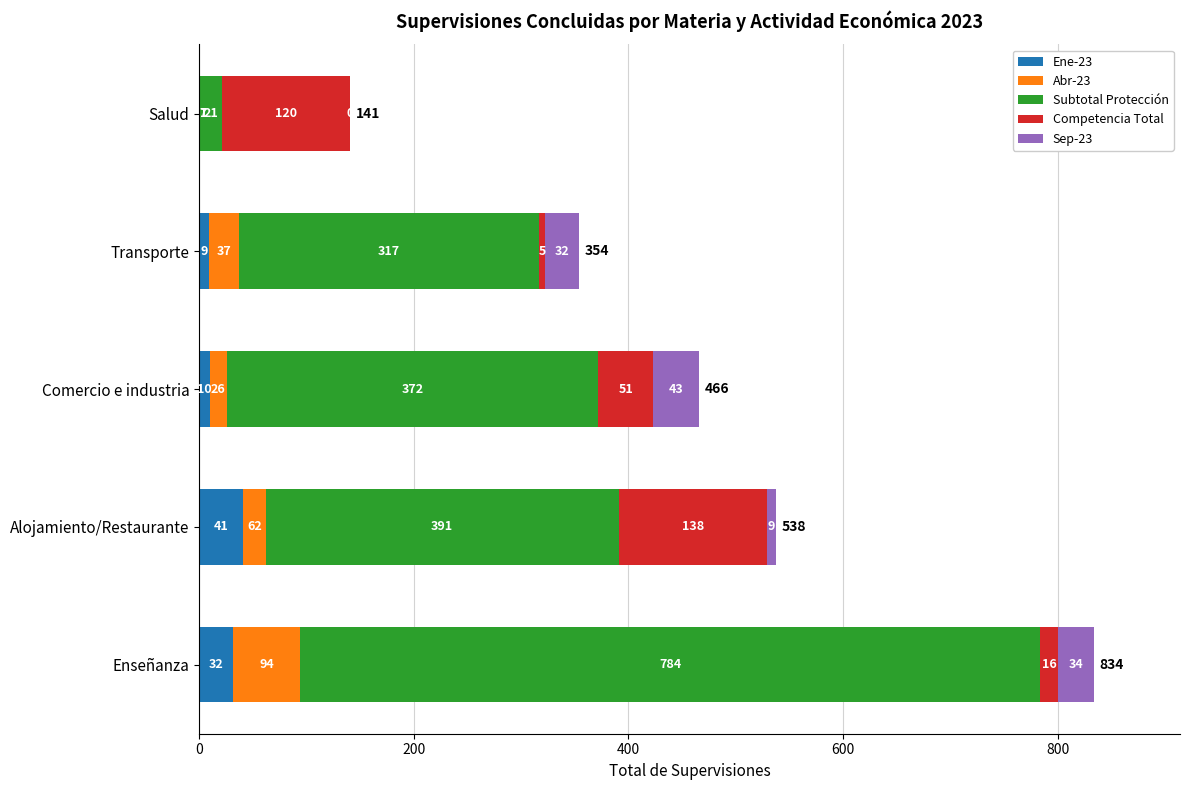

Which series has the widest spread of values?

Subtotal Protección